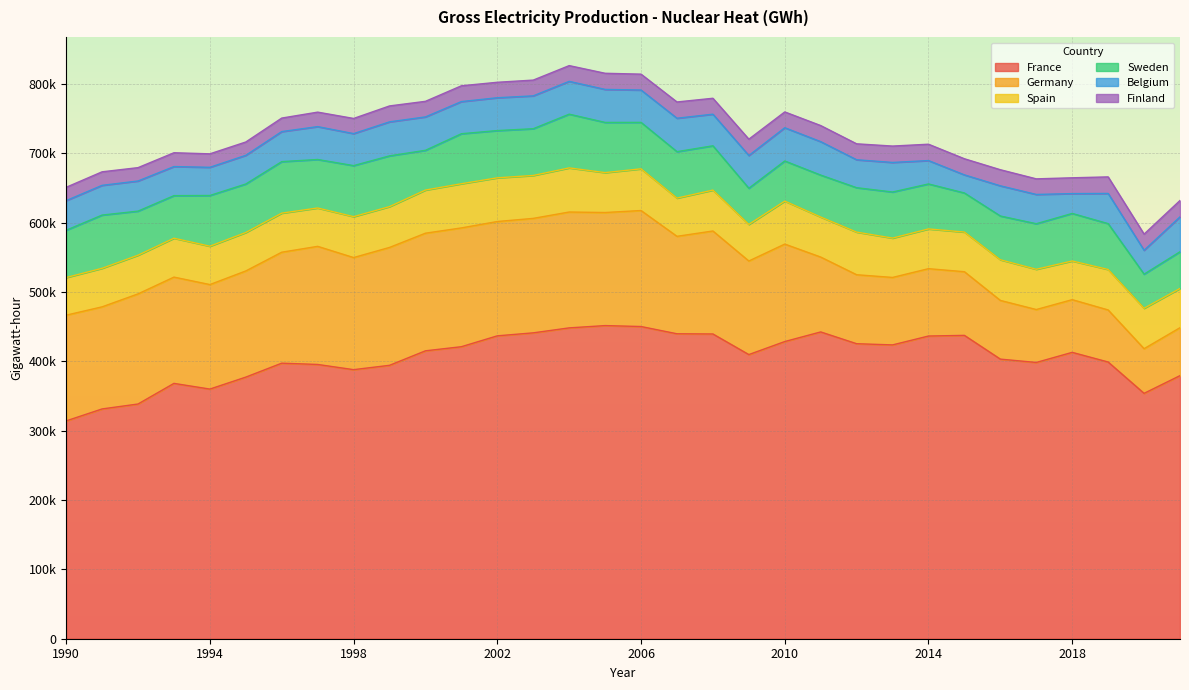

Where is Sweden nearest to the value 63342?

1992